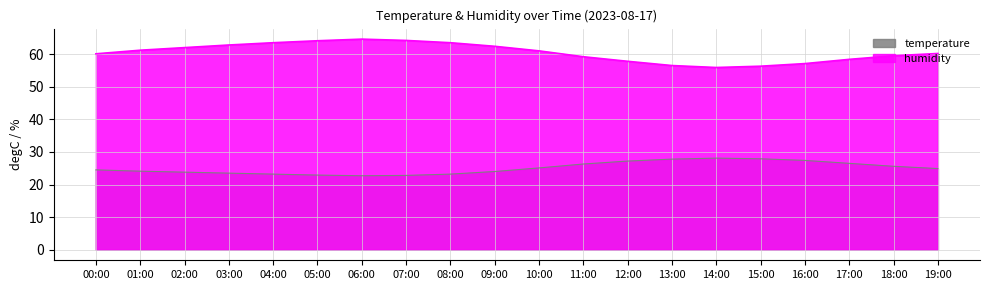

Rank the series by their maximum value, from lowest to highest.

temperature, humidity